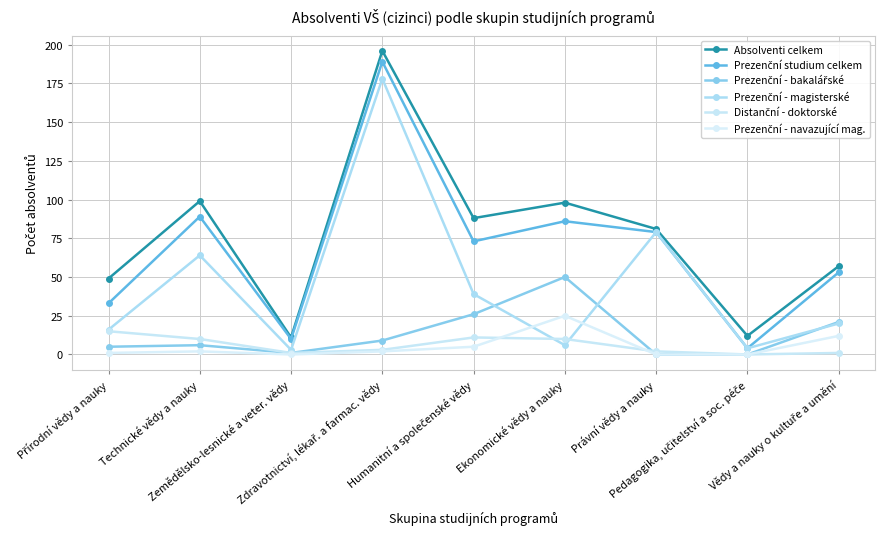

What is the total value across all series at Humanitní a společenské vědy?

242